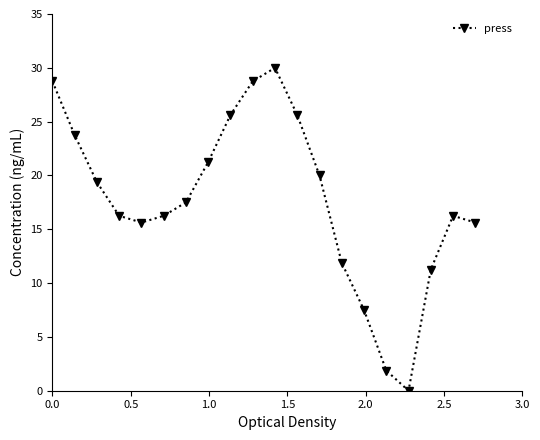

What is the difference between the maximum and minimum values?

30.0